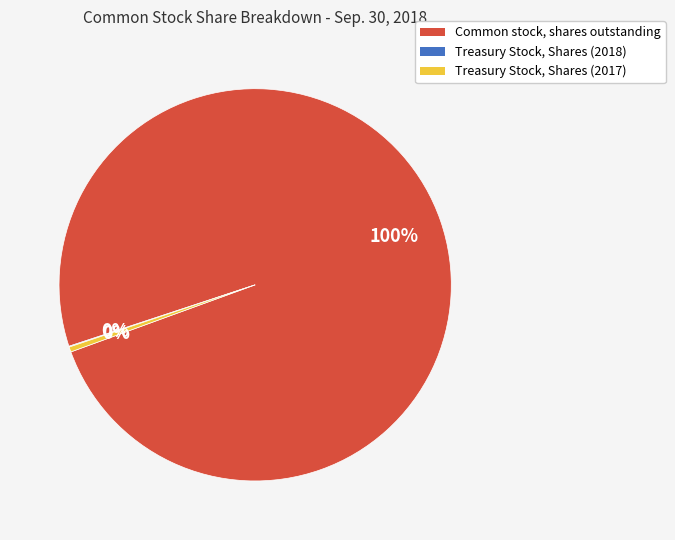

True or false: Treasury Stock, Shares (2017) accounts for 0% of the total.

True